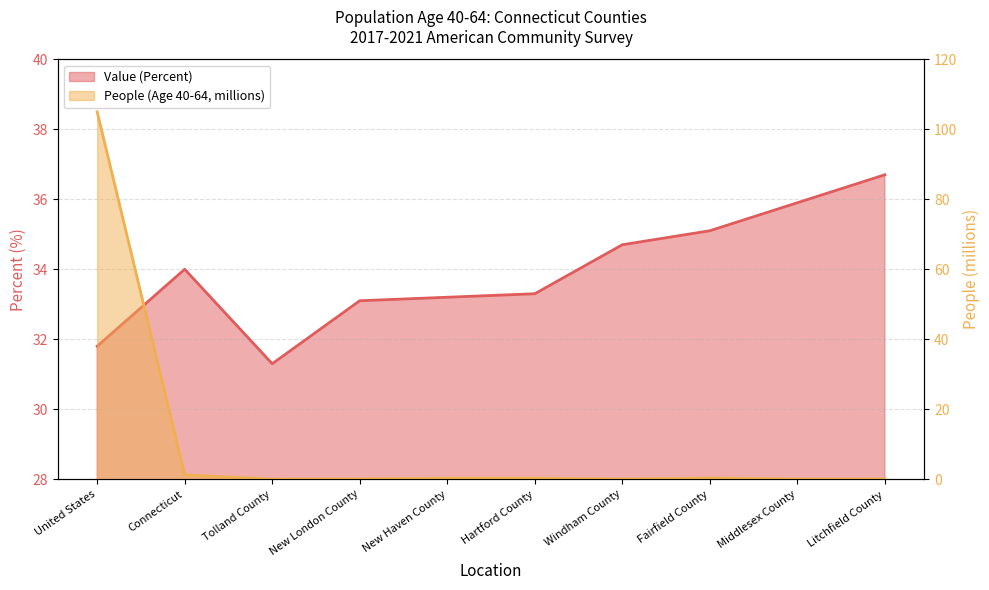

How many intersections are there between People (Age 40-64, millions) and Value (Percent)?

1